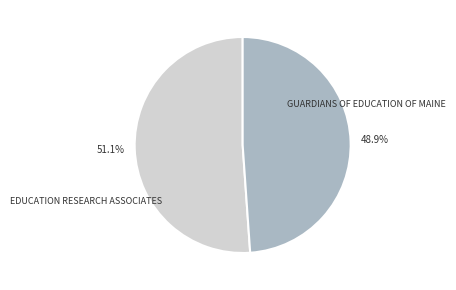

To the nearest percent, what is the average slice percentage?

50%